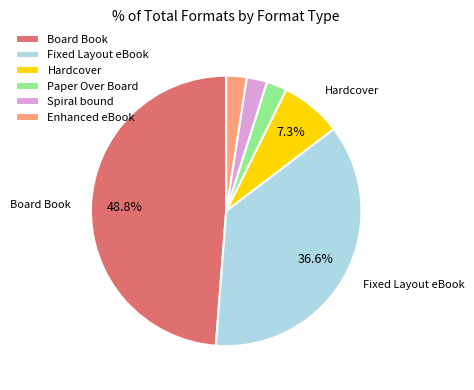

The Paper Over Board slice represents 2% of the pie. True or false?

True